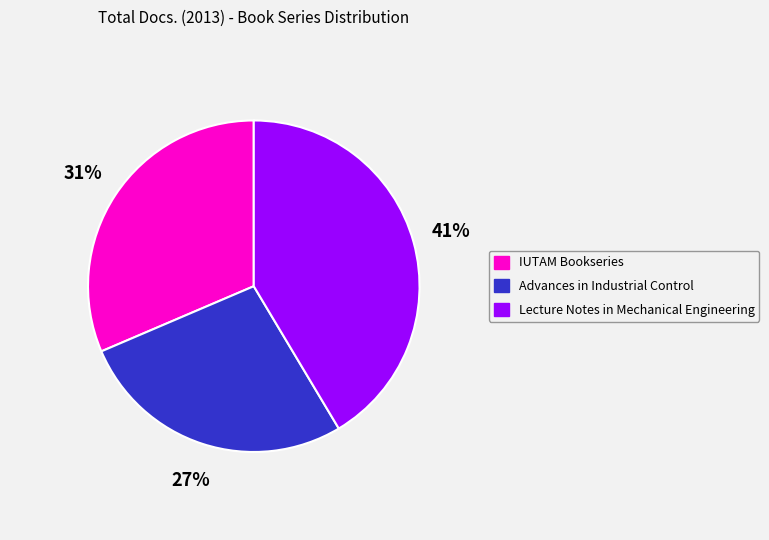

To the nearest percent, what is the difference between the IUTAM Bookseries and Lecture Notes in Mechanical Engineering slice percentages?

10%